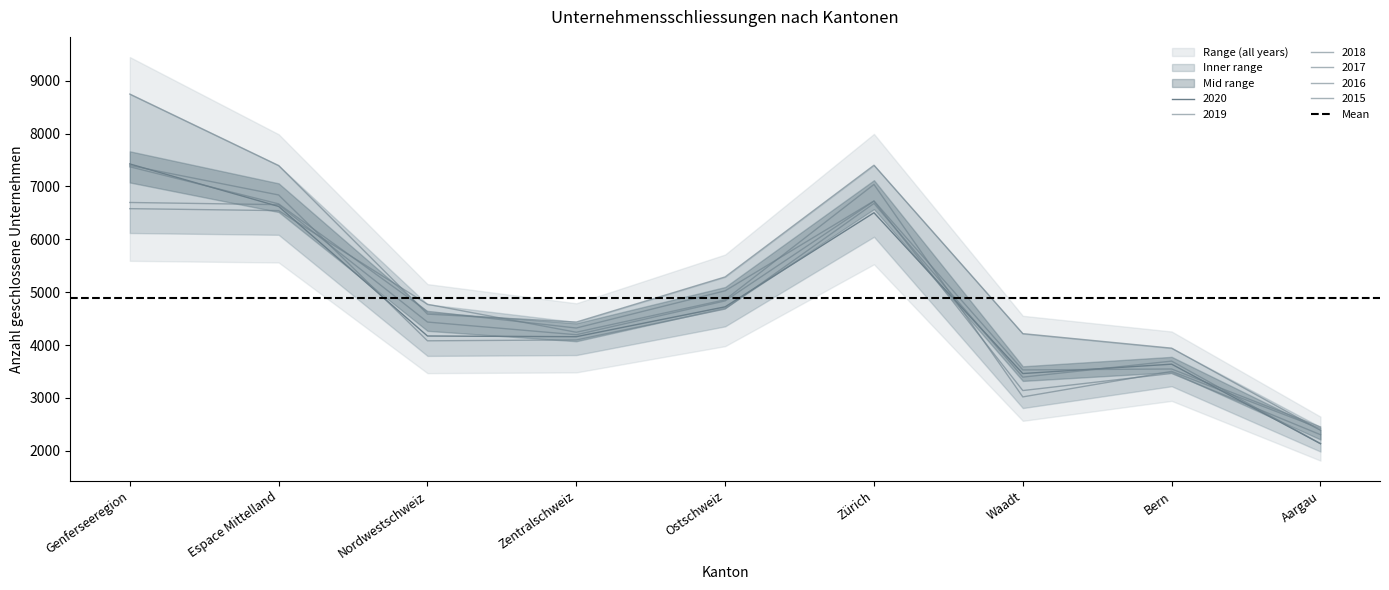

How many lines are shown in the chart?

6